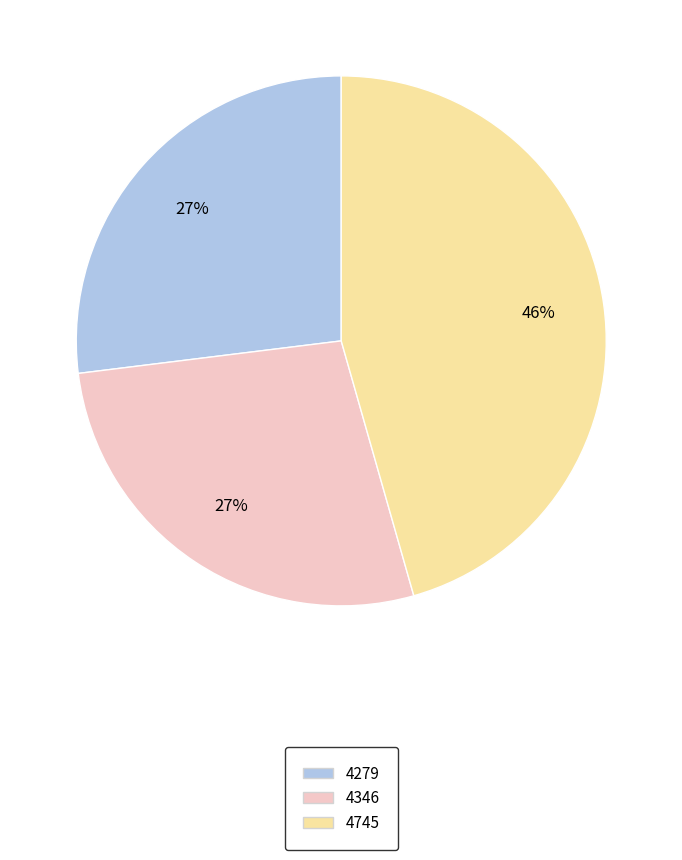

Is there a majority slice in this chart?

No